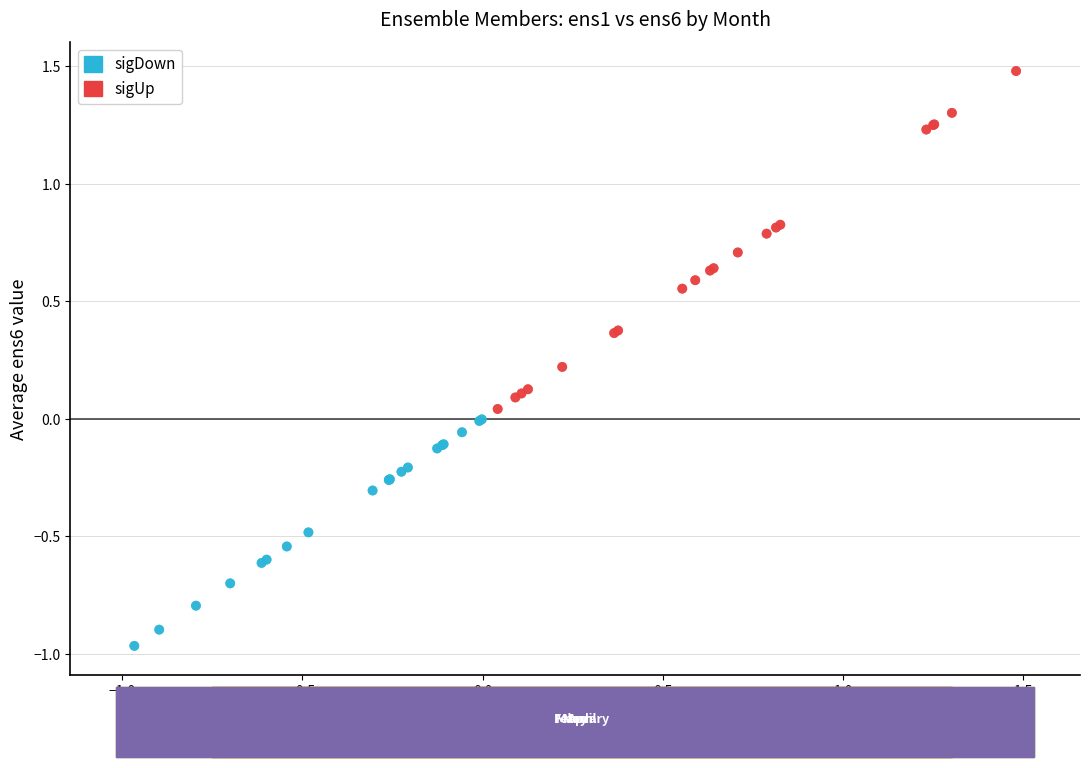

Which series has the largest Y range (max minus min)?

sigUp